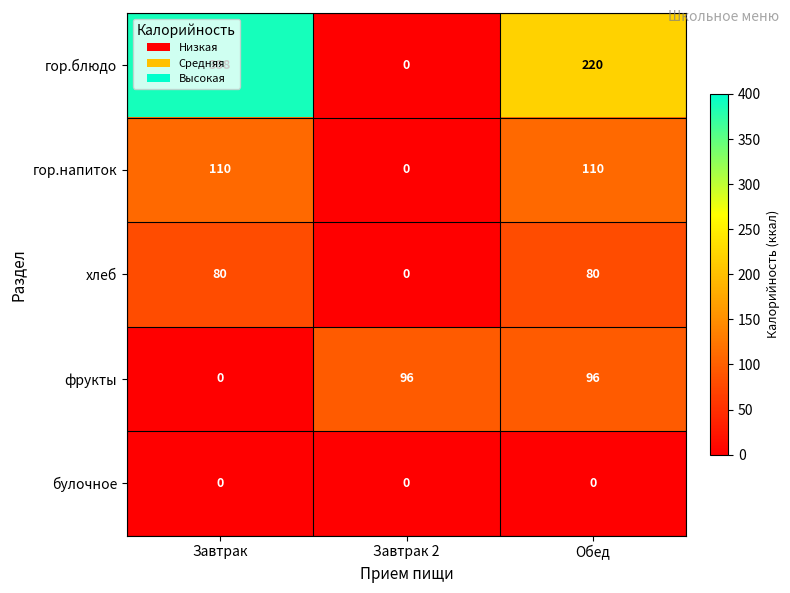

Rank the series at Обед from lowest to highest value.

булочное, хлеб, фрукты, гор.напиток, гор.блюдо